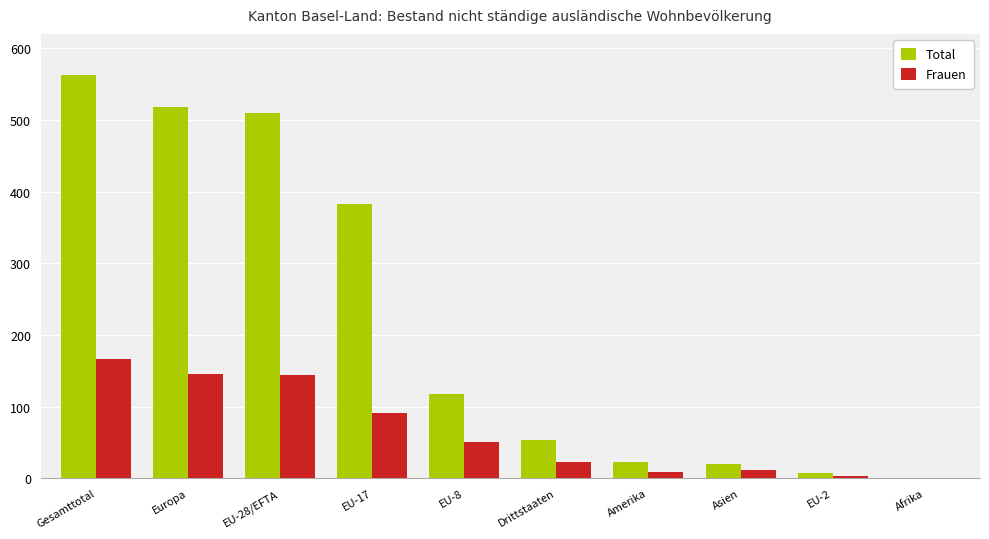

True or false: Total has a value of 563 at Gesamttotal.

True